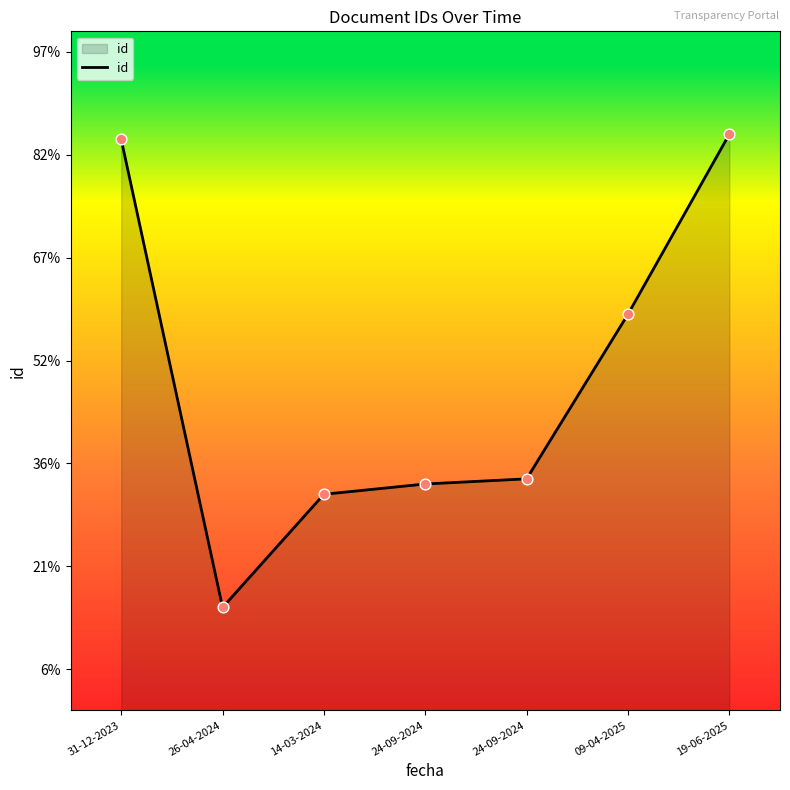

Which has a higher value, 24-09-2024 or 19-06-2025?

19-06-2025